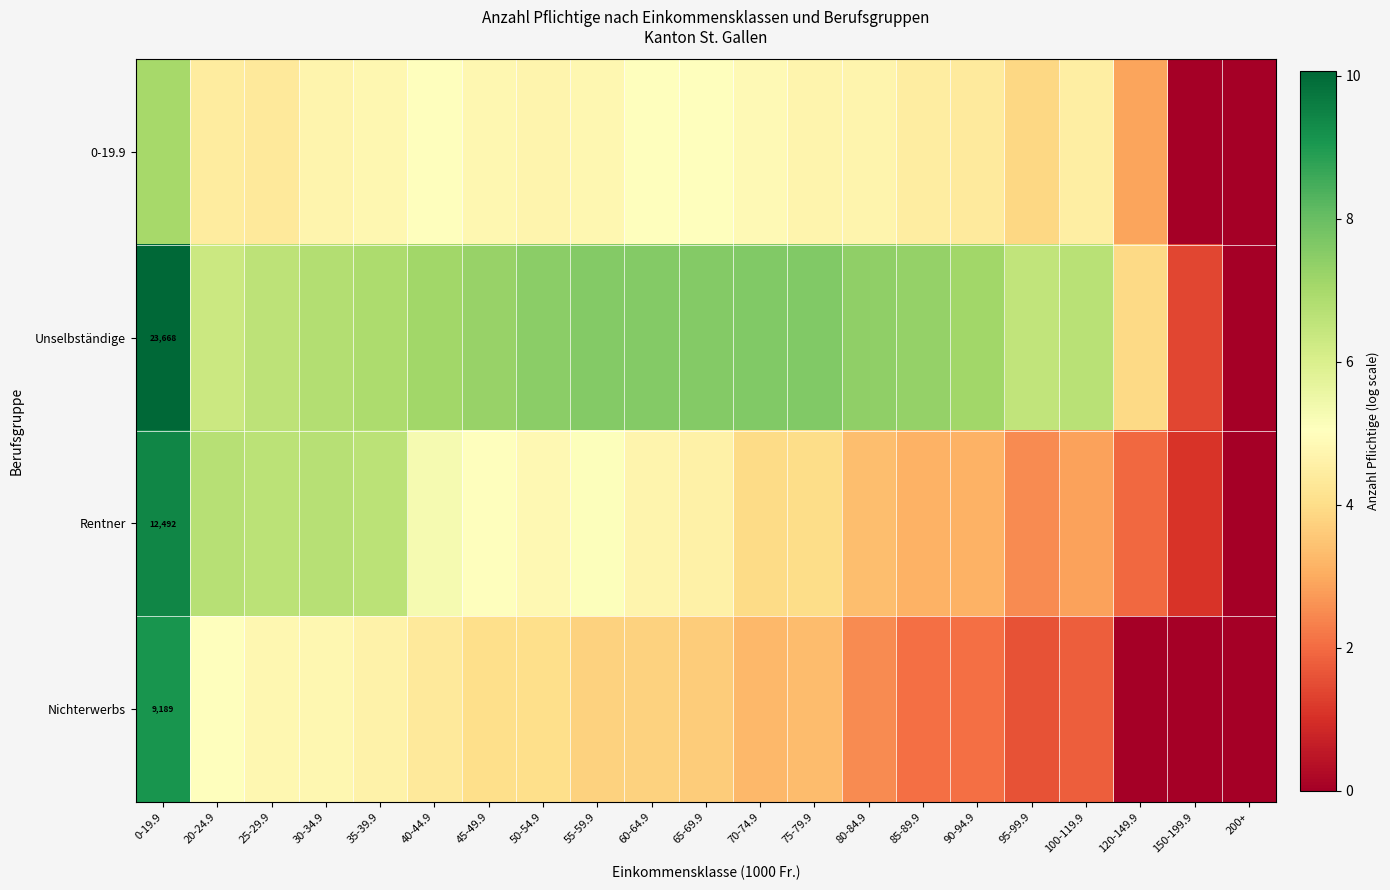

At how many categories does at least one series exceed 8?

1